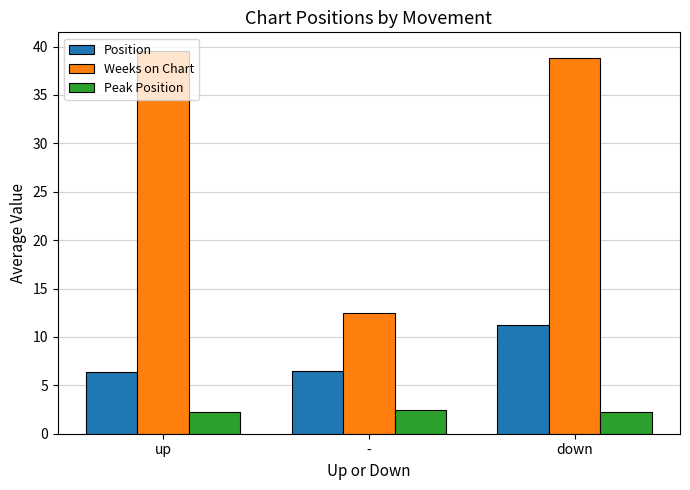

Where is Weeks on Chart nearest to the value 26?

down